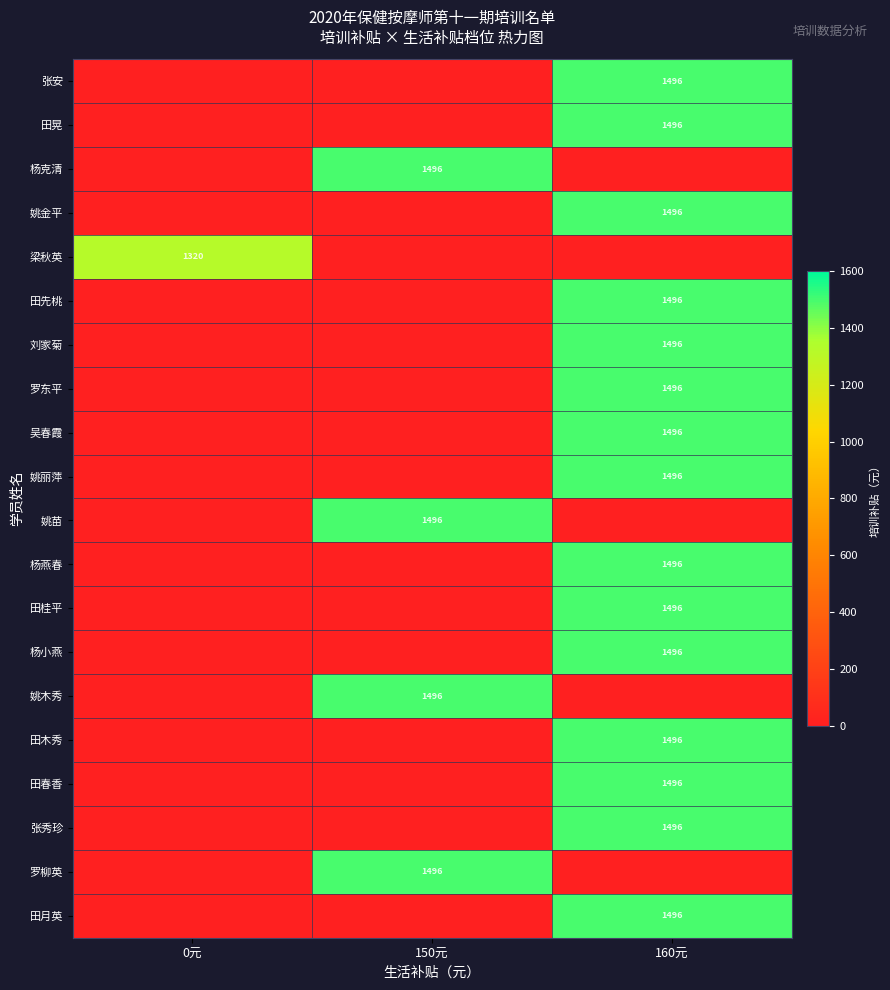

The 刘家菊 series shows 2381 at 160元. True or false?

False